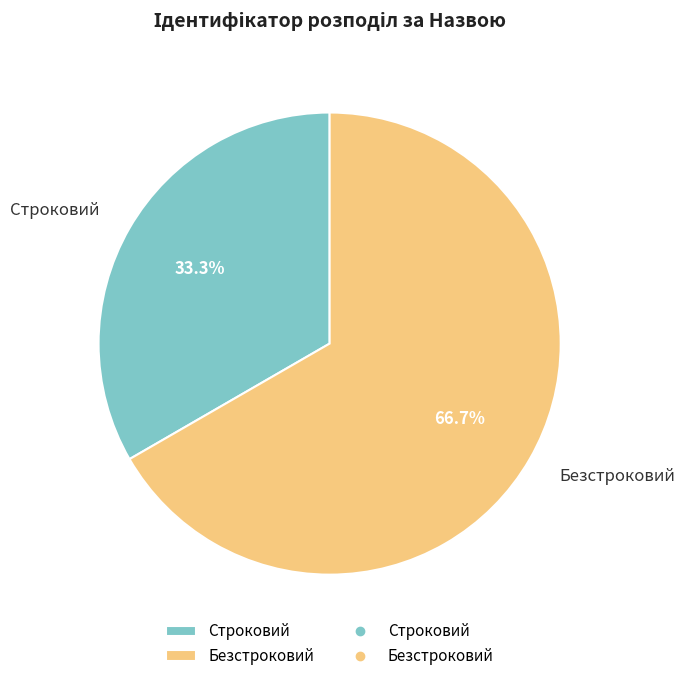

What is the smallest slice in the pie chart?

Строковий